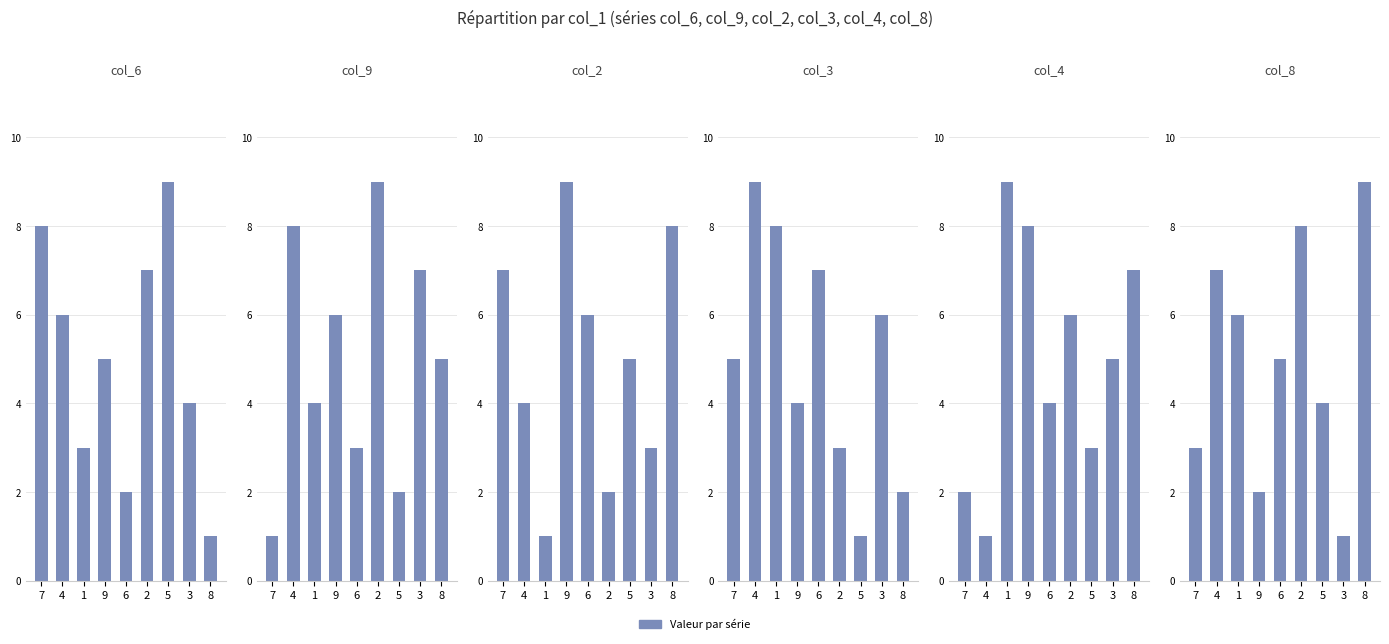

What is the difference between the col_2 values at 4 and 6?

2